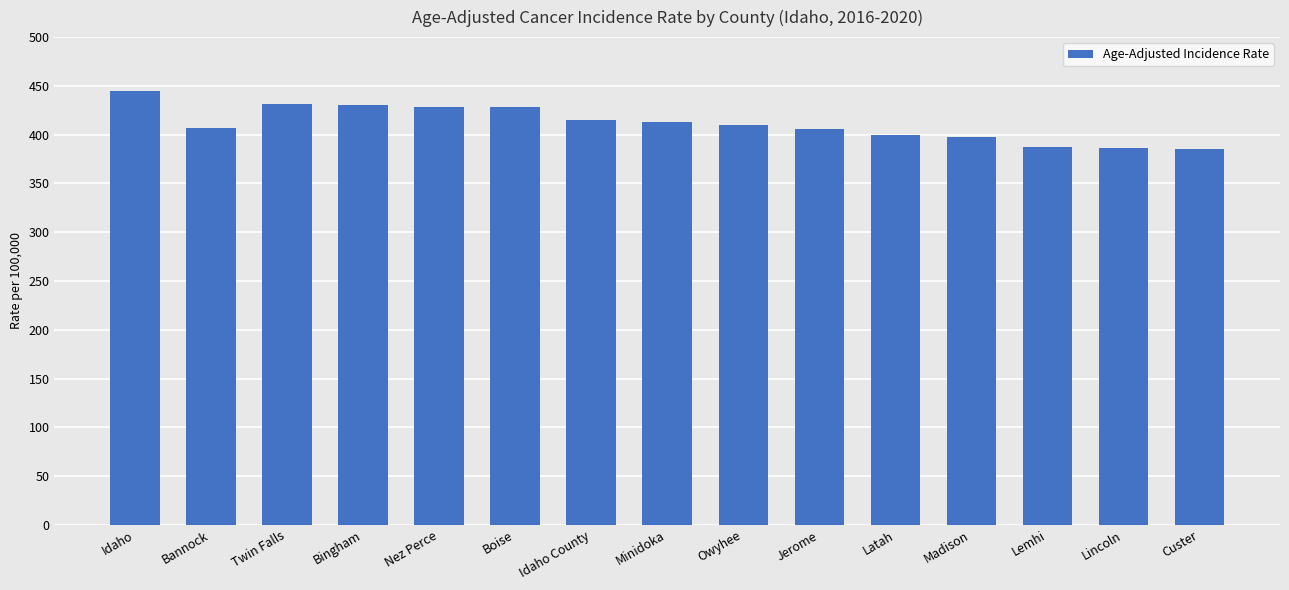

What is the greatest value displayed?

444.9